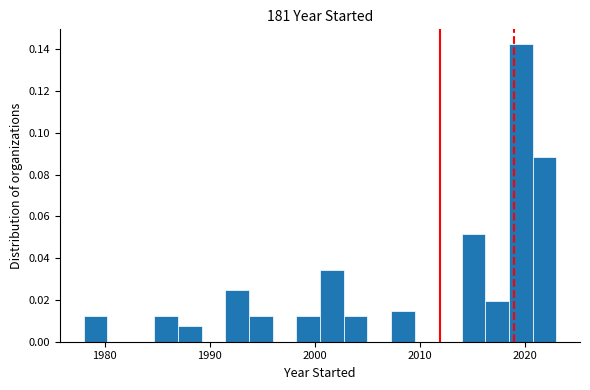

Read against the x-axis, roughly where is the centre of the tallest bar?

2020